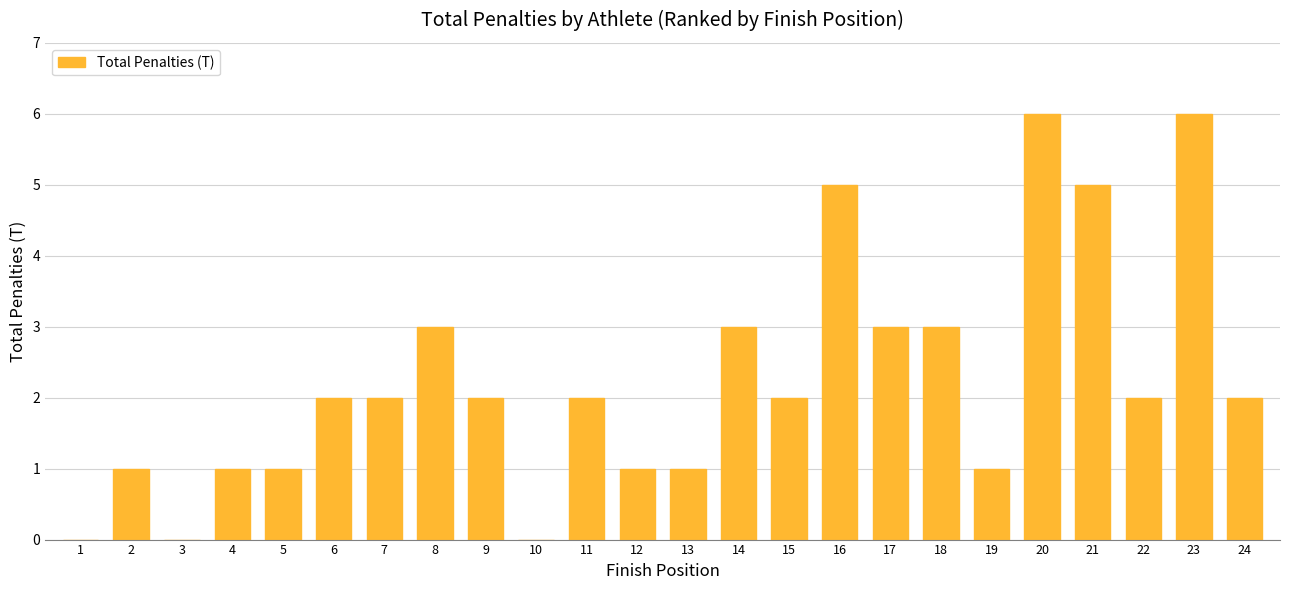

Count the number of data series in this chart.

1